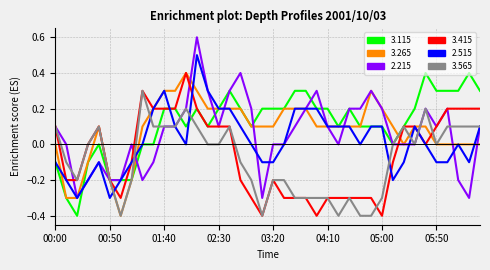

What is the maximum value shown in the chart?

0.6